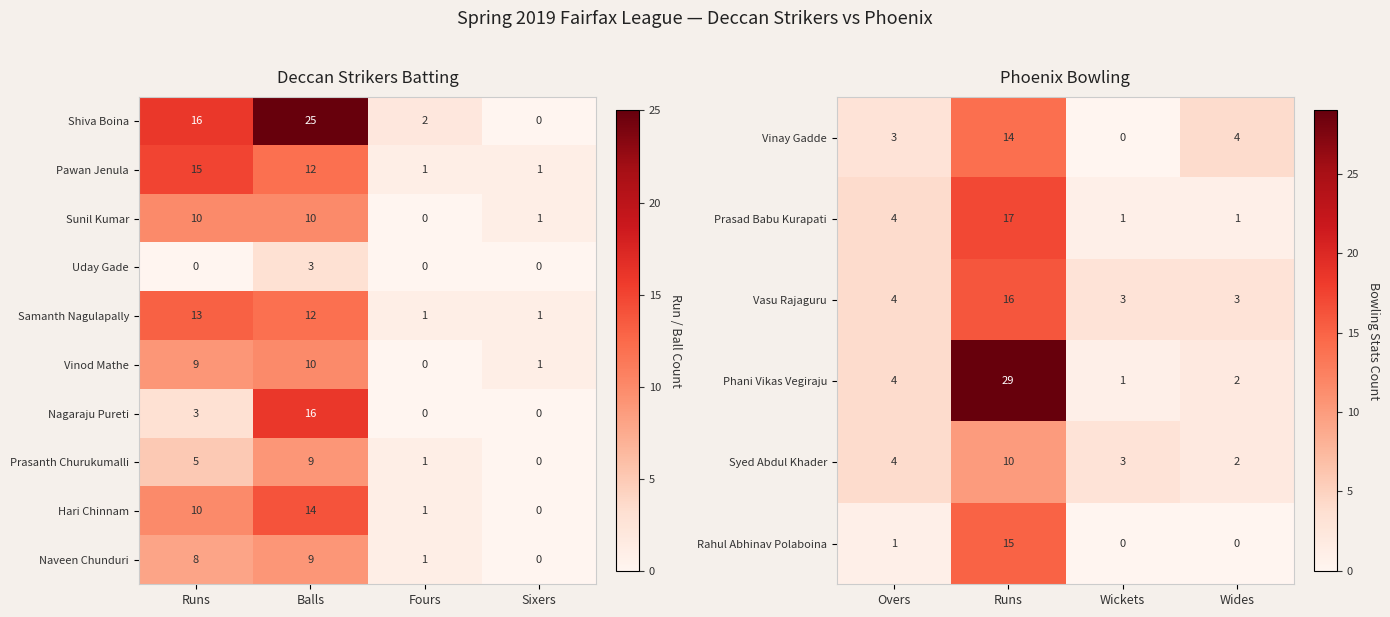

The Phani Vikas Vegiraju series shows 7 at Overs. True or false?

False